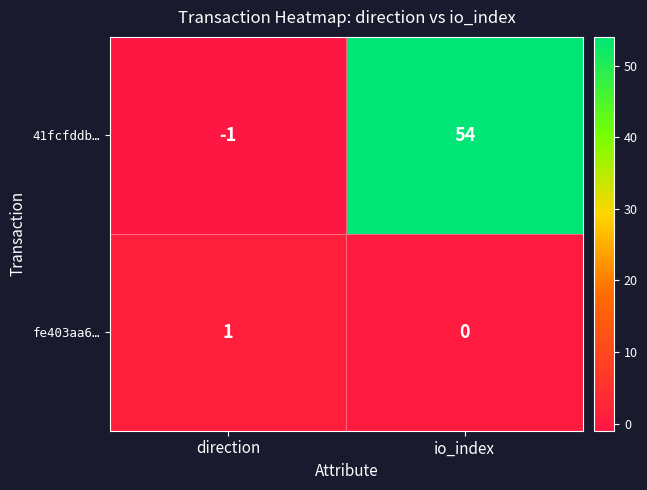

How many negative values does the 41fcfddb… series have?

1